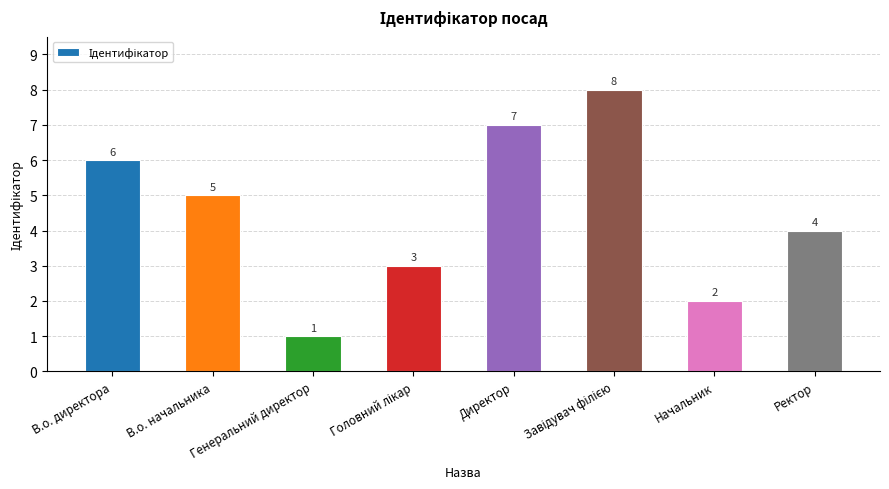

How many bars are there in total?

8